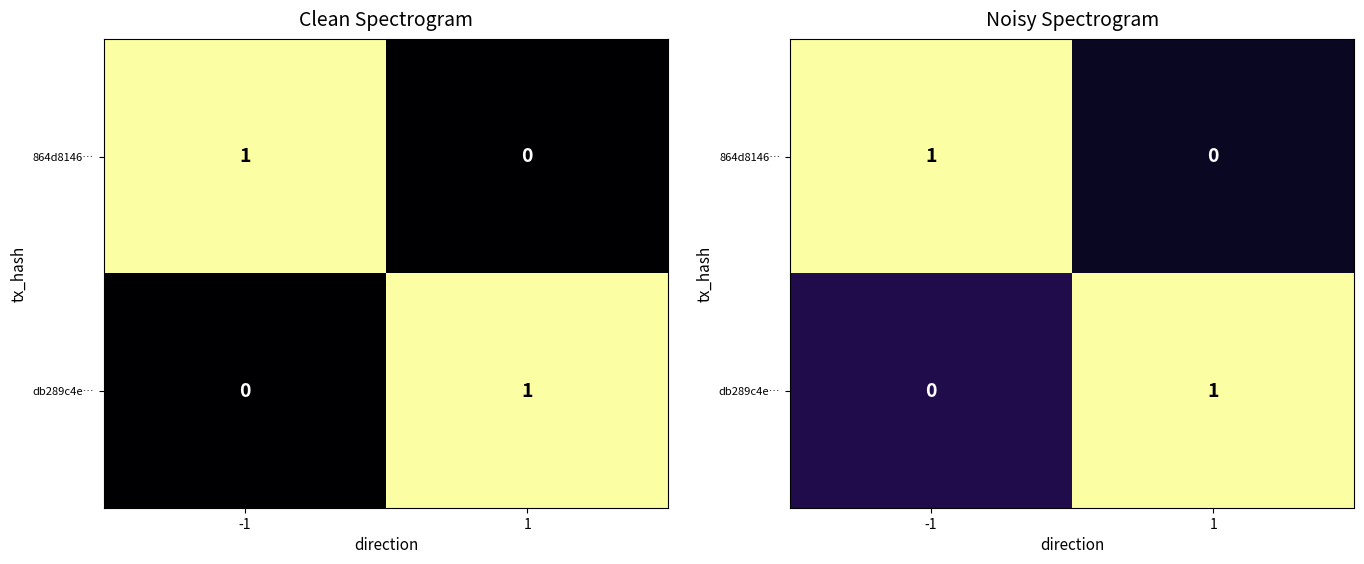

Rank the series at 1 from lowest to highest value.

864d8146…, db289c4e…